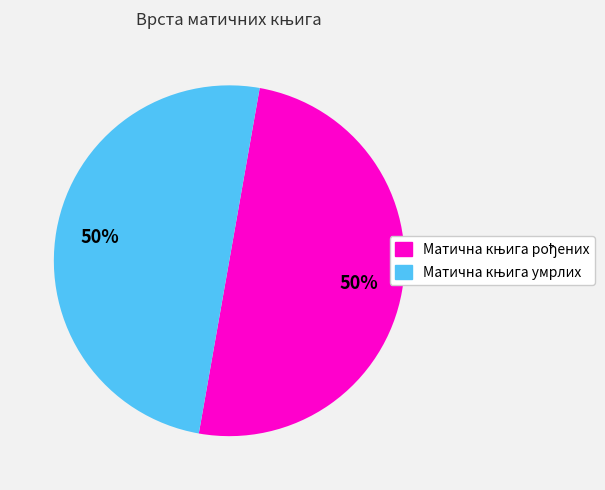

To the nearest percent, what is the average slice percentage?

50%